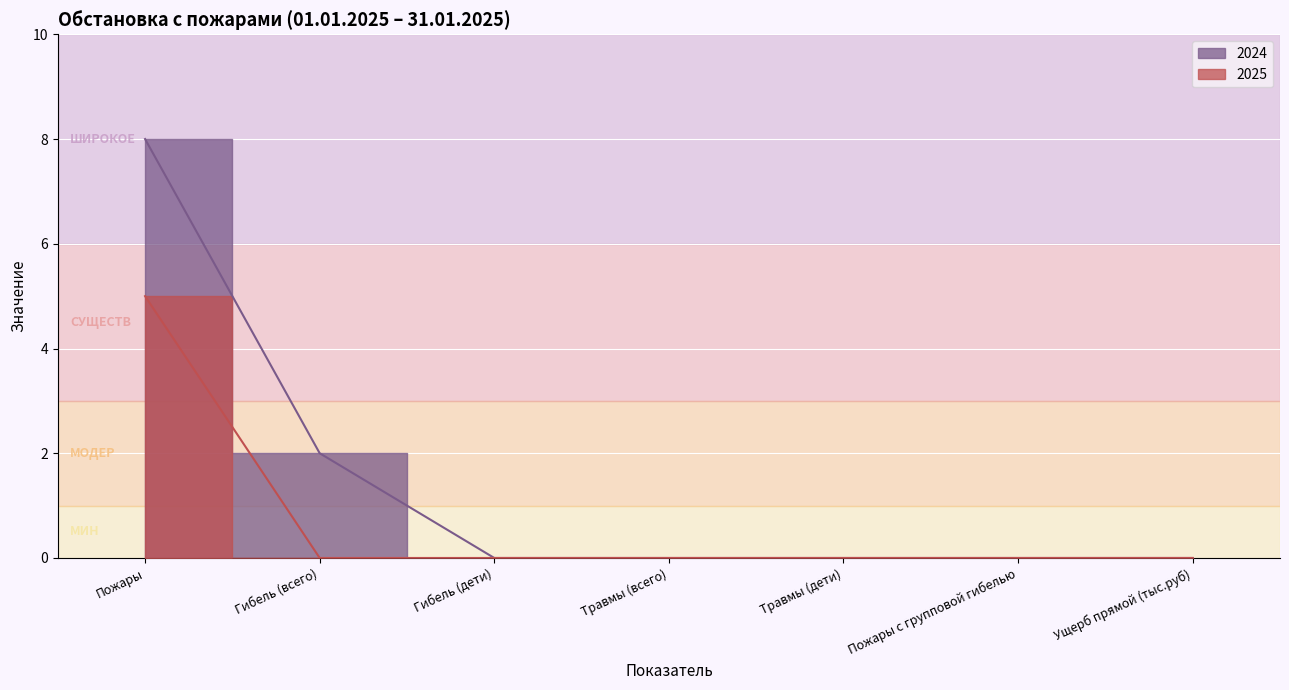

Reading left to right, extract all data points from this chart.

2024: Пожары=8	Гибель (всего)=2	Гибель (дети)=0	Травмы (всего)=0	Травмы (дети)=0	Пожары с групповой гибелью=0	Ущерб прямой (тыс.руб)=0
2025: Пожары=5	Гибель (всего)=0	Гибель (дети)=0	Травмы (всего)=0	Травмы (дети)=0	Пожары с групповой гибелью=0	Ущерб прямой (тыс.руб)=0